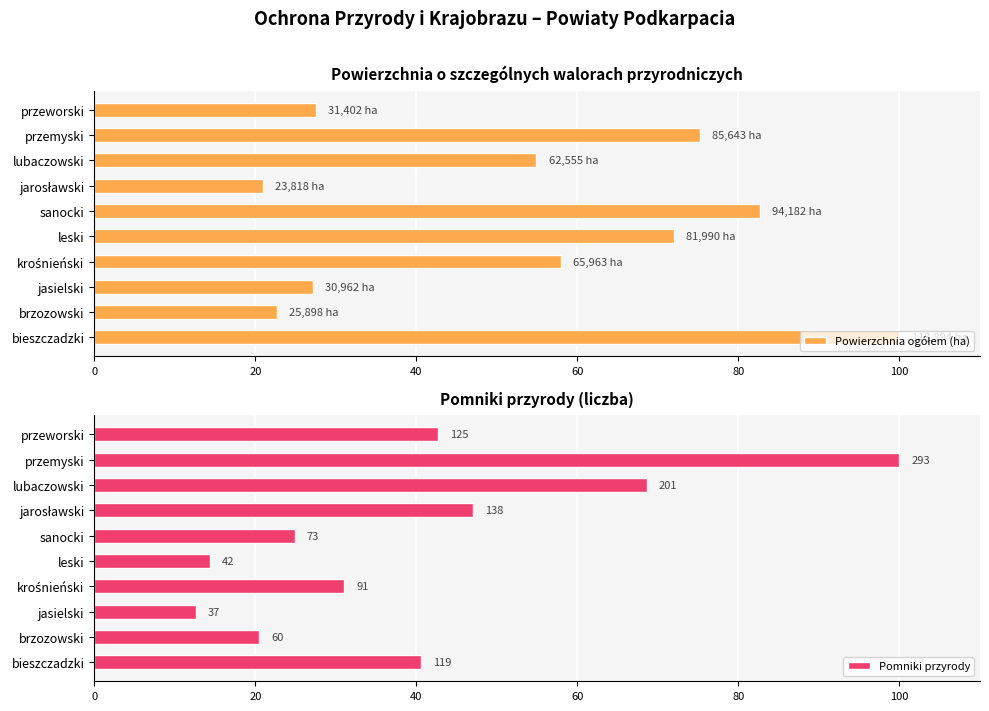

List the series in order of their peak value, highest first.

Powierzchnia ogółem (ha), Pomniki przyrody